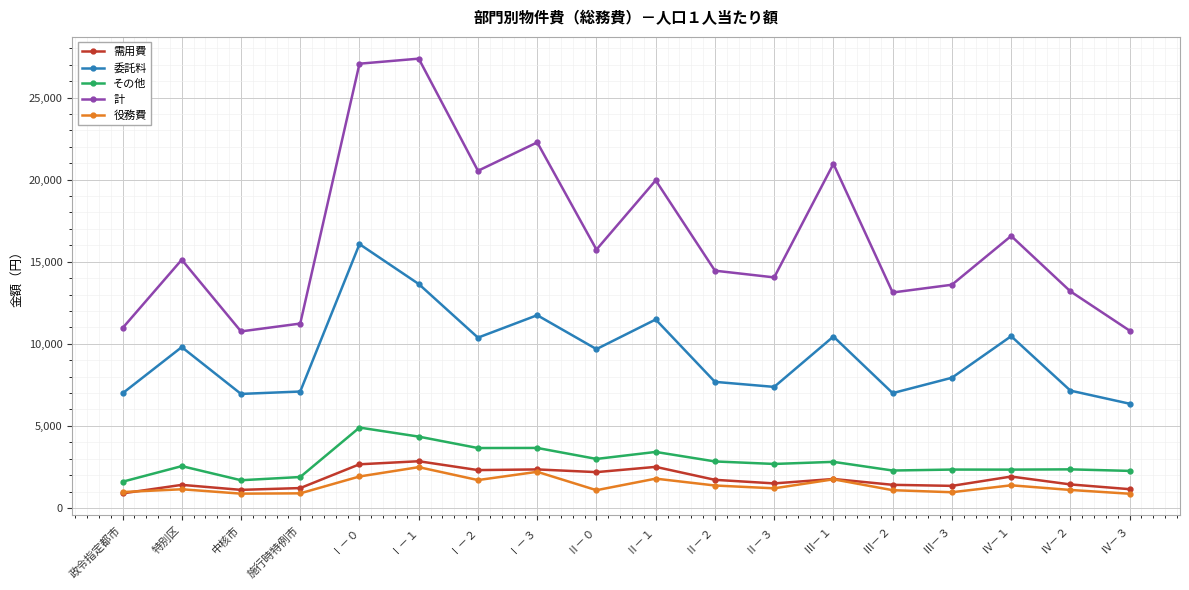

What is the minimum value for その他?

1596